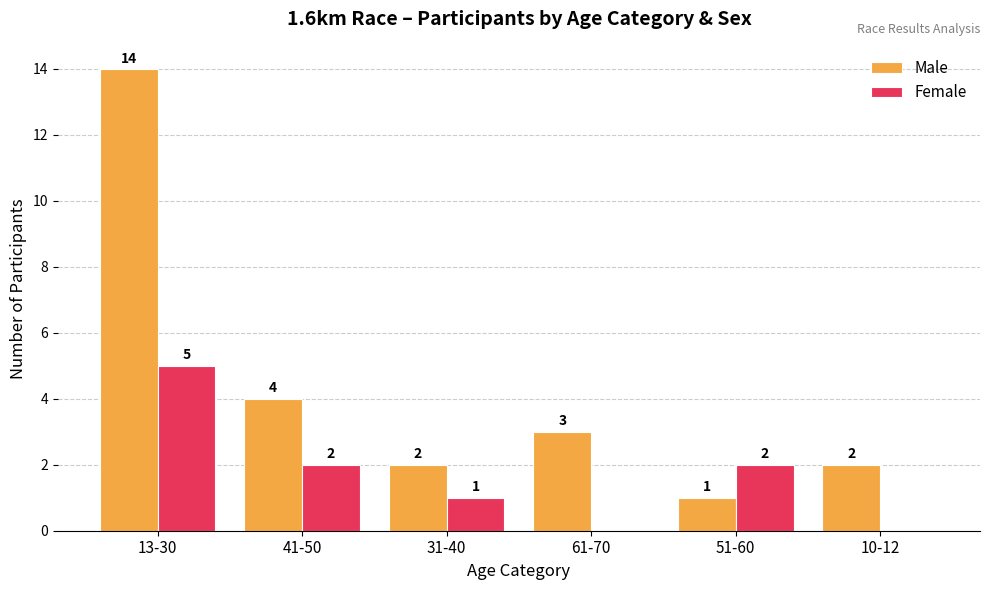

Is it true that Female equals 2 at 41-50?

True